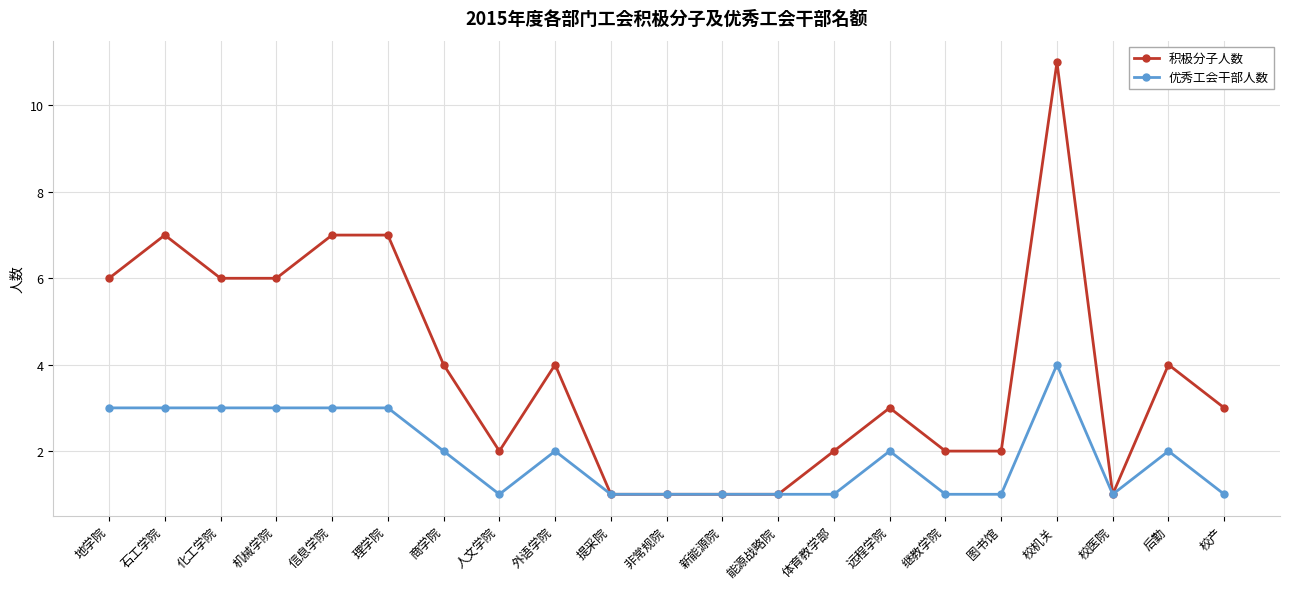

What is the difference between the second highest and second lowest values in the 优秀工会干部人数 series?

2